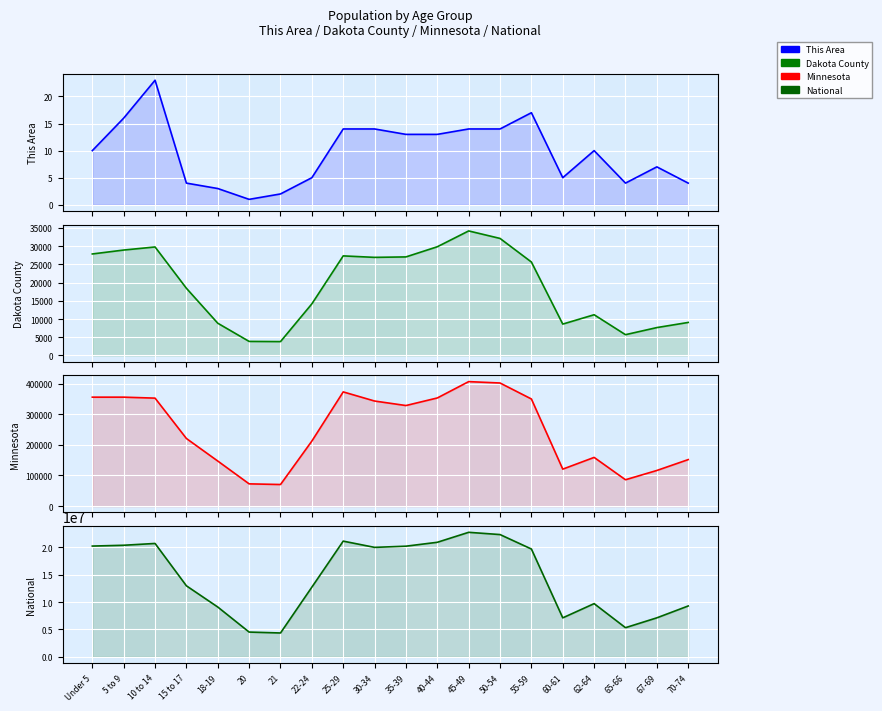

Which series has the widest spread of values?

National